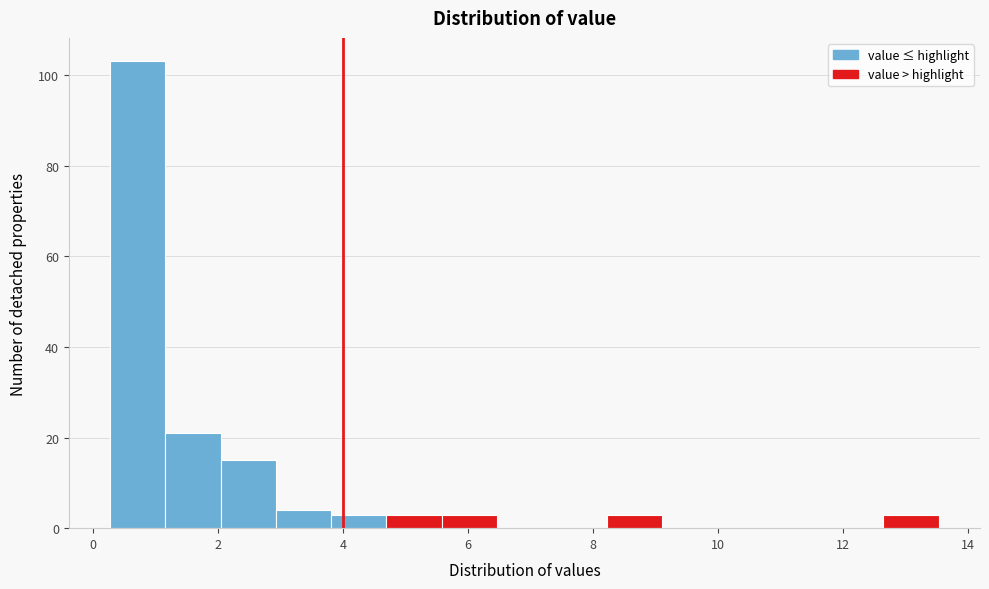

How tall is the bar that spans 3.0 to 3.8 on the x-axis? Neither the bar edges nor the heights are printed on the chart, so give them approximately, as read against the axes.

4